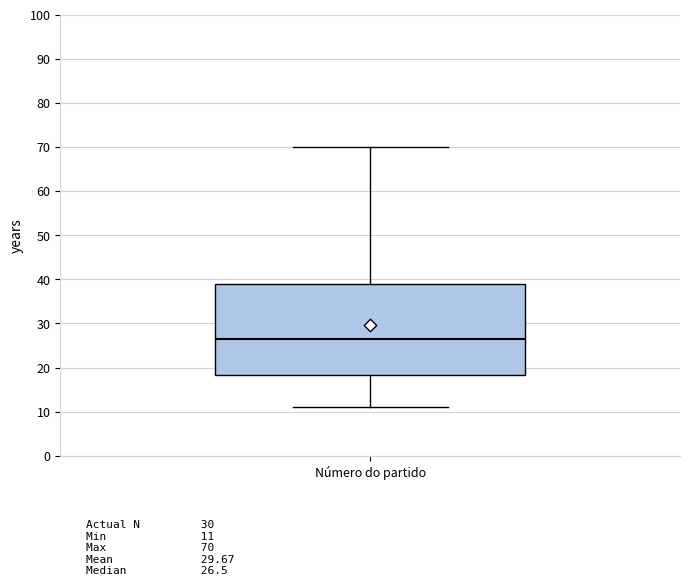

Read this box plot against the y-axis: the position of the median line, the range covered by the box, and the ends of both whiskers. The values are not printed on the chart, so give them approximately, as read against the axis.

median 27, box 18 to 39, whiskers 11 to 70